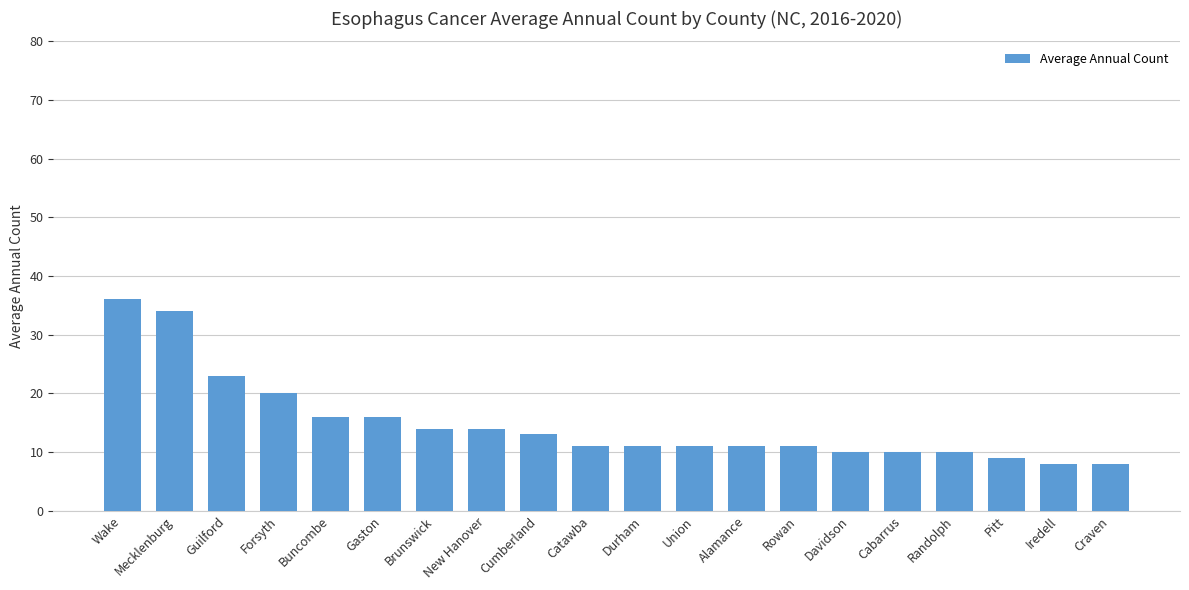

Does the chart contain stacked bars?

No